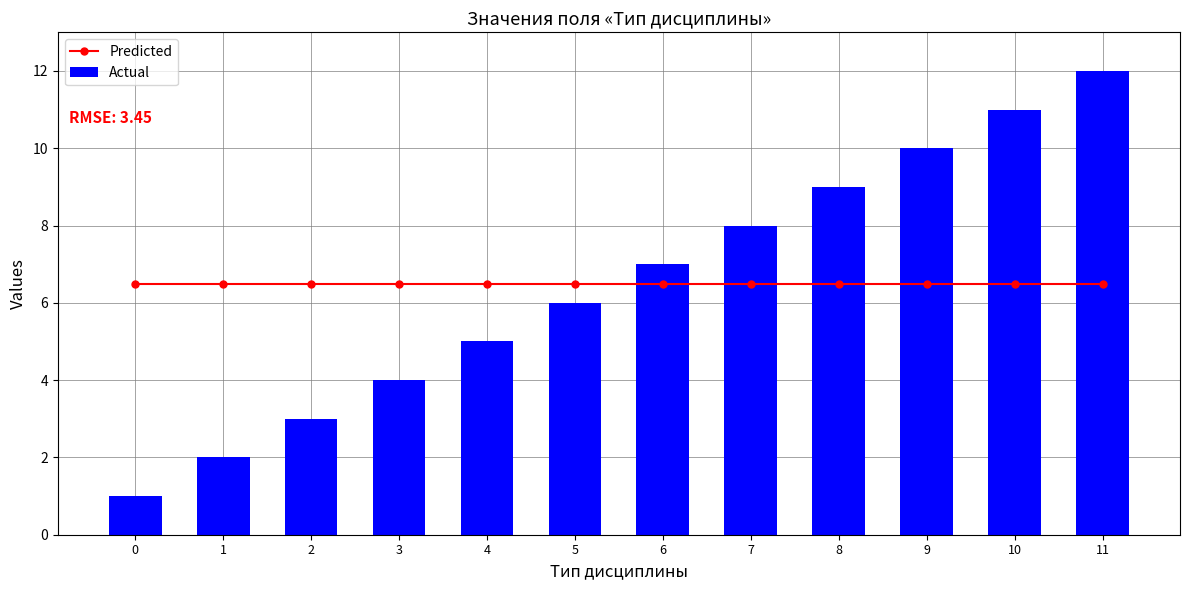

Rank the series at 0 from lowest to highest value.

Actual, Predicted